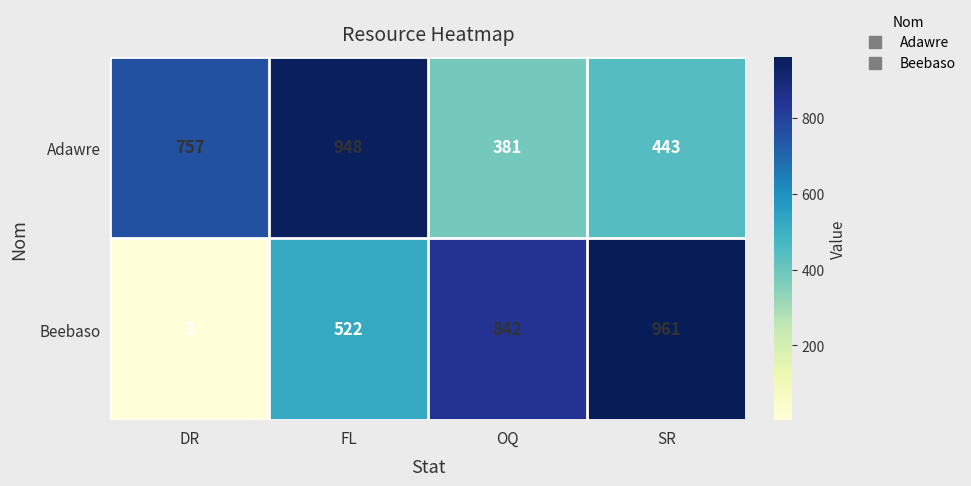

Count the Adawre values in the range 443 to 948.

3